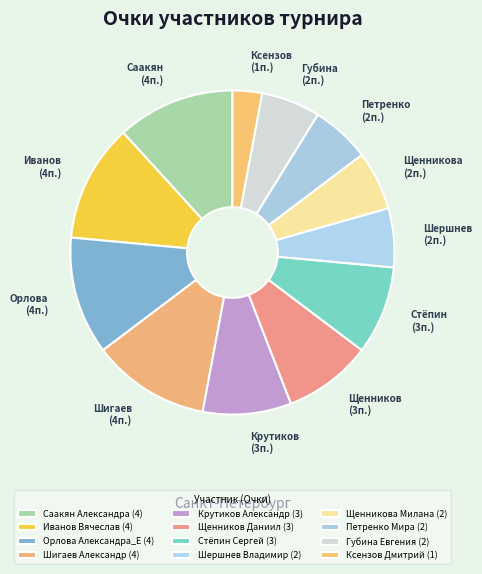

Does any single category account for the majority?

No